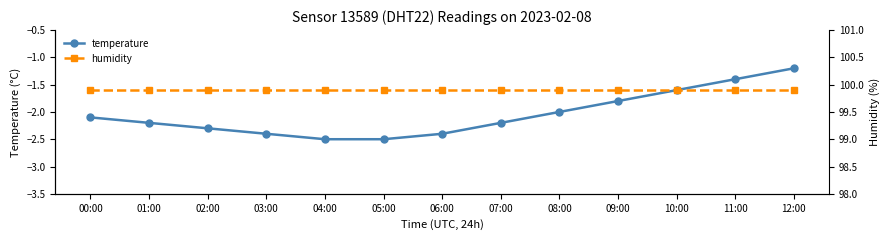

Reading left to right, extract all data points from this chart.

temperature: -2.1	-2.2	-2.3	-2.4	-2.5	-2.5	-2.4	-2.2	-2.0	-1.8	-1.6	-1.4	-1.2
humidity: 99.9	99.9	99.9	99.9	99.9	99.9	99.9	99.9	99.9	99.9	99.9	99.9	99.9